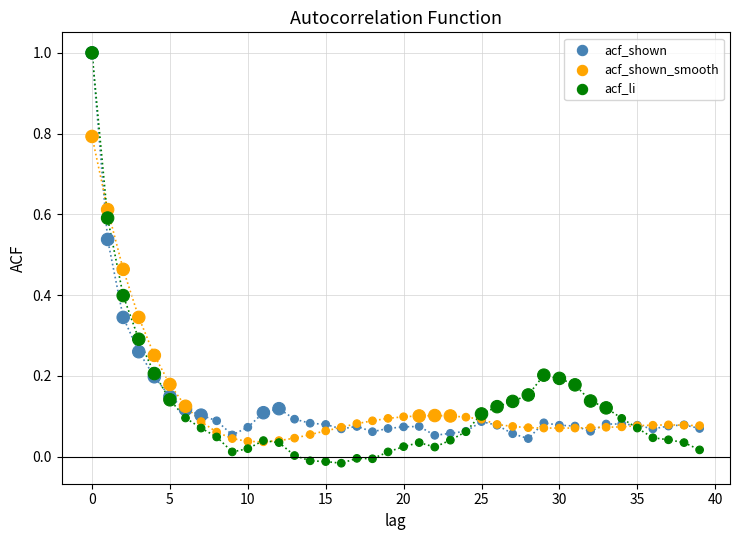

What are all the series names shown in the legend?

acf_shown, acf_shown_smooth, acf_li